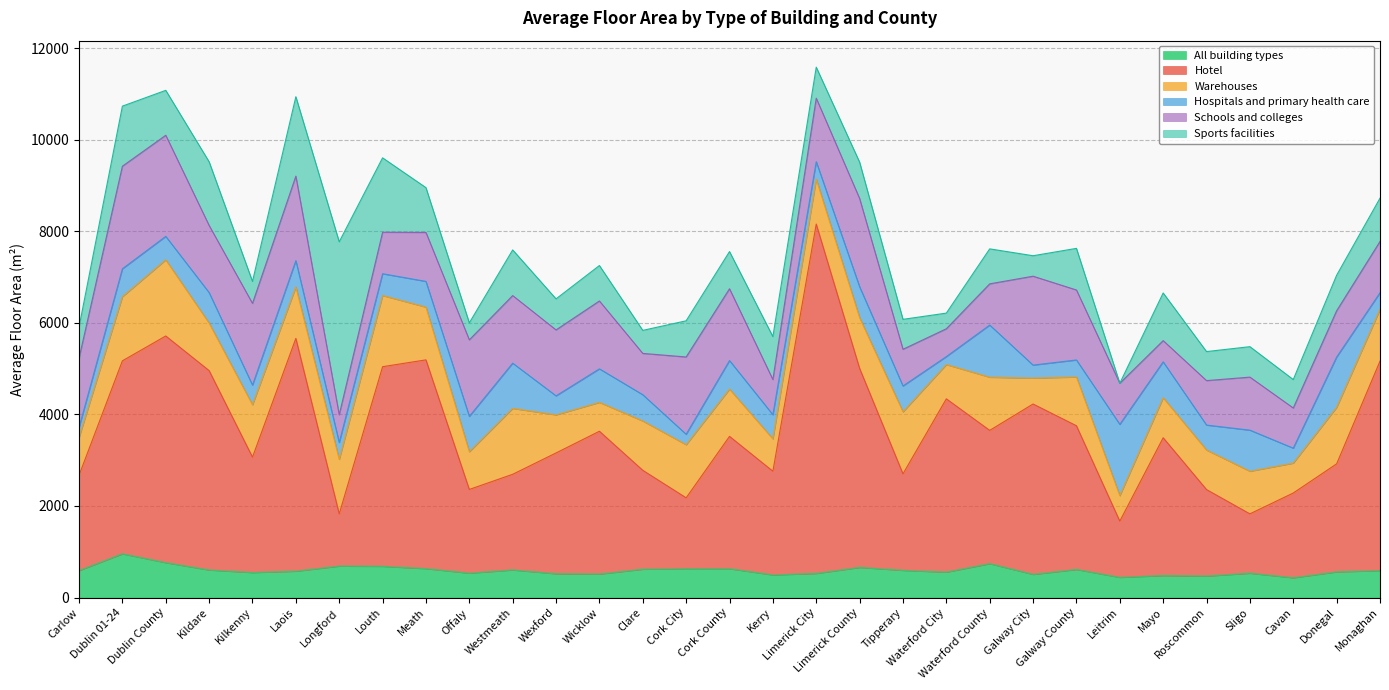

Where is the first local minimum for All building types?

Kilkenny